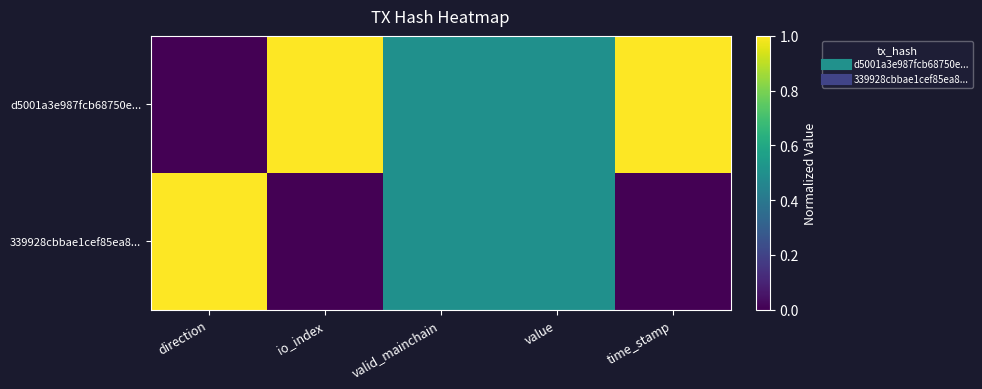

Rank the series by their maximum value, from highest to lowest.

d5001a3e987fcb68750e..., 339928cbbae1cef85ea8...